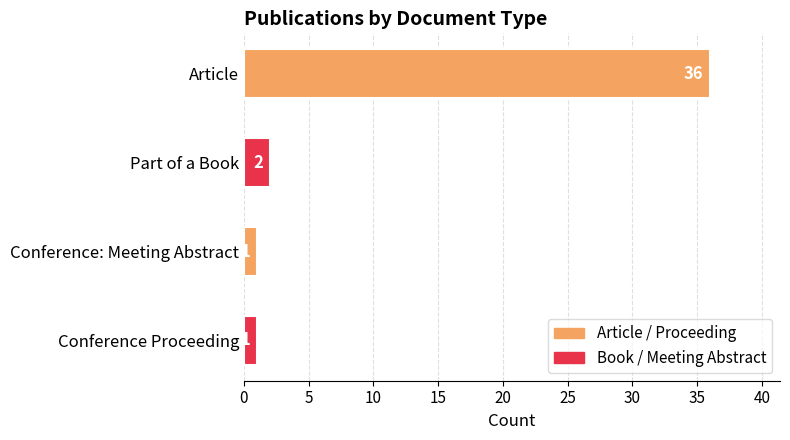

How many values are below 2?

2